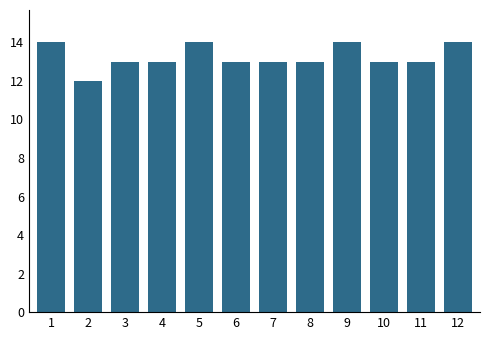

Reading left to right, what are all the values shown in this chart?

1=14	2=12	3=13	4=13	5=14	6=13	7=13	8=13	9=14	10=13	11=13	12=14